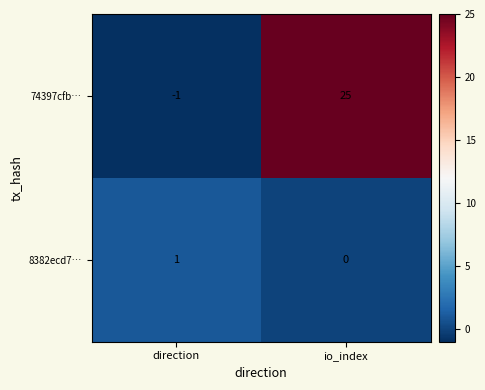

What is the spread (max minus min) of values at io_index?

25